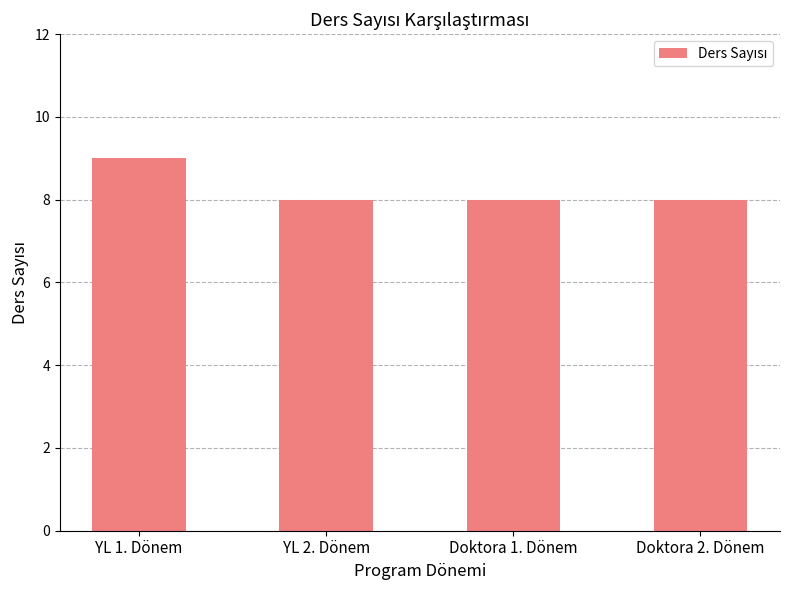

How many distinct data groups are displayed?

1